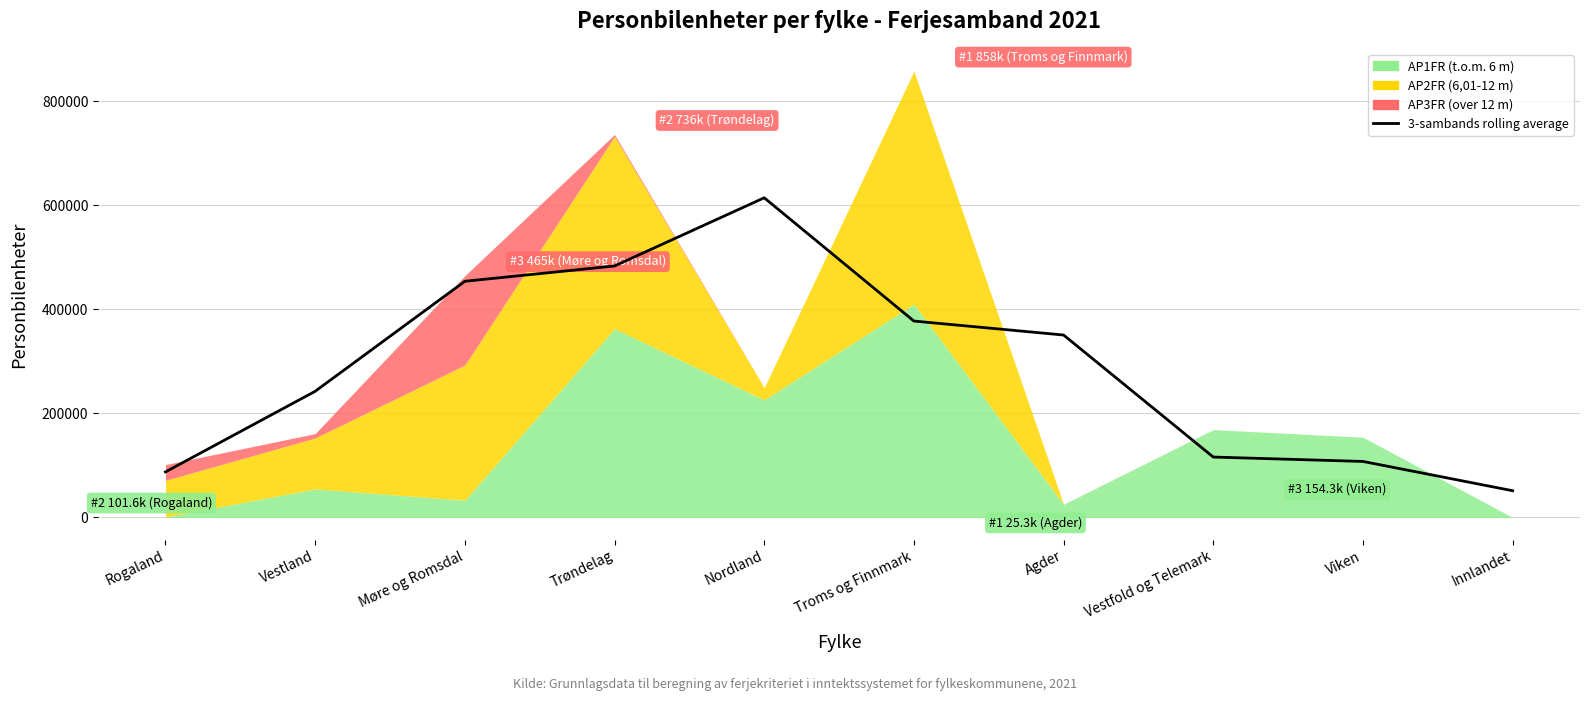

Which has a higher value, Viken or Møre og Romsdal?

Møre og Romsdal